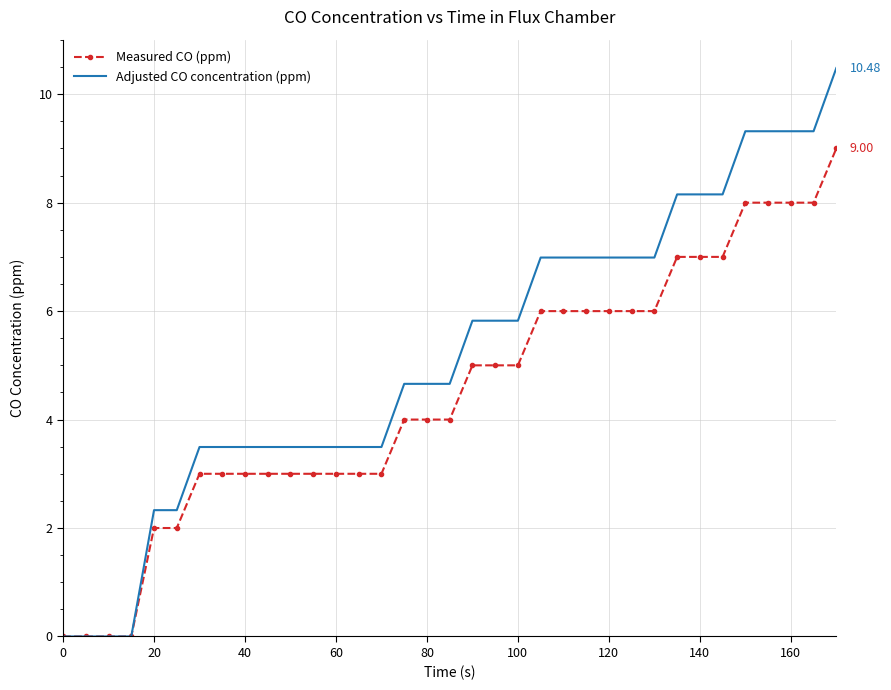

Which series has the largest total across all categories?

Adjusted CO concentration (ppm)